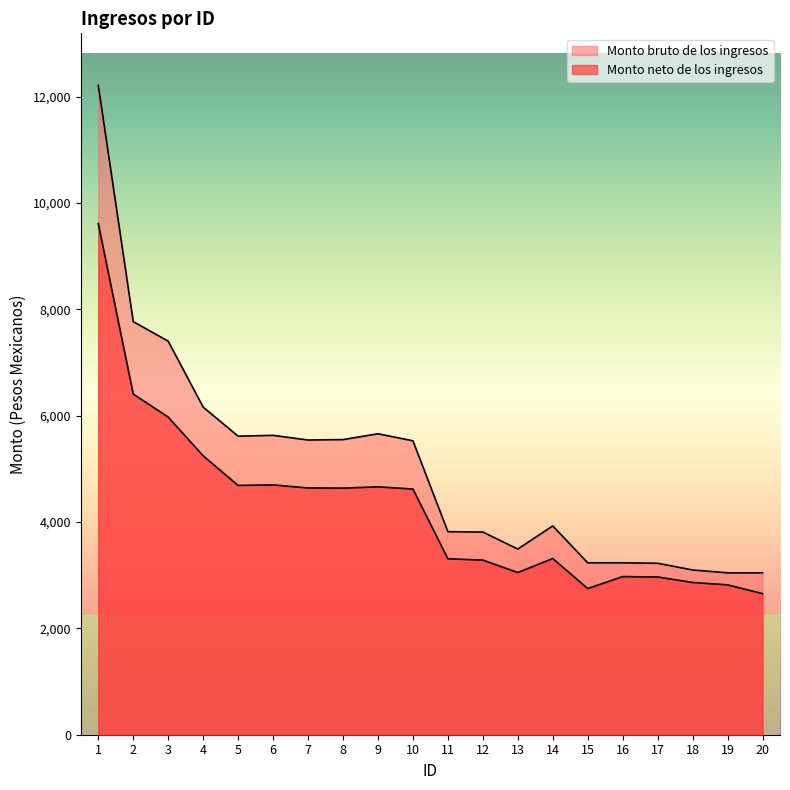

At which category does the chart reach its minimum across all series?

20